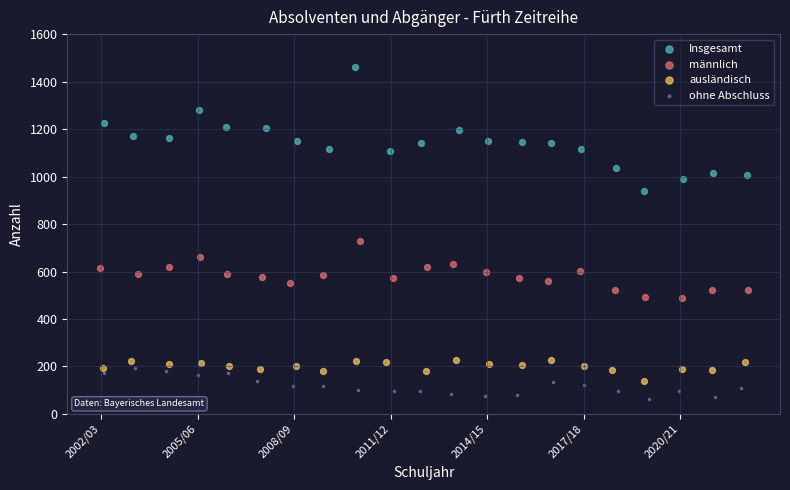

Which series contains the lowest Y value?

ohne Abschluss